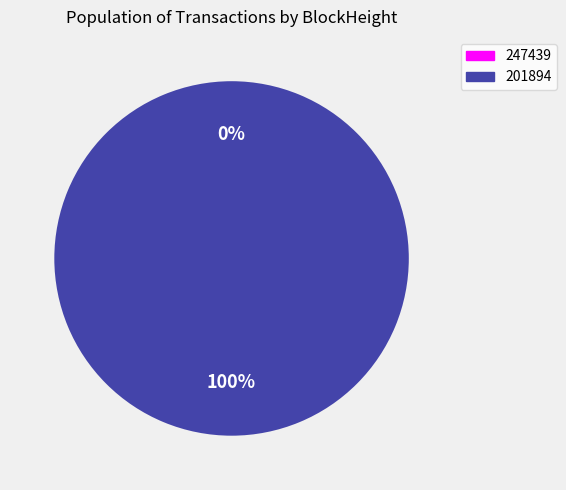

To the nearest percent, what is the difference between the largest and smallest slice percentages?

100%